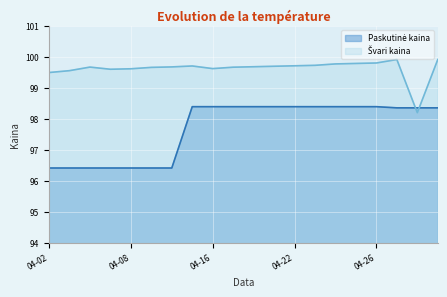

What is the sum of the Paskutinė kaina values at 2024-05-03 and 2024-04-09?

194.8